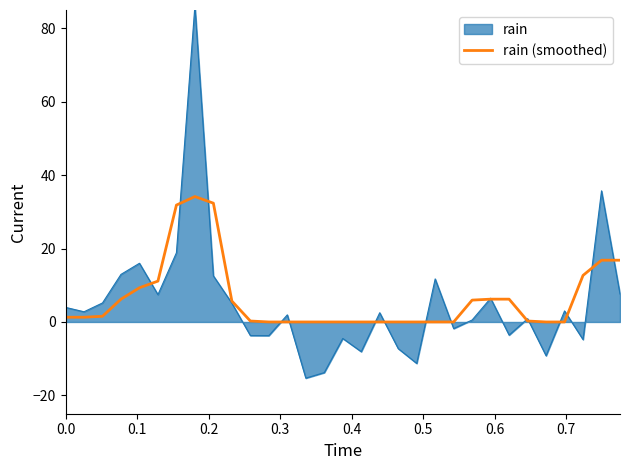

What is the highest value of the rain (smoothed) series?

34.2